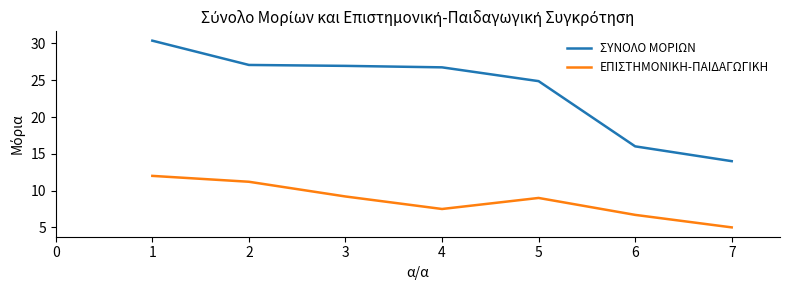

What is the sum of the ΣΥΝΟΛΟ ΜΟΡΙΩΝ values at 4 and 2?

53.8